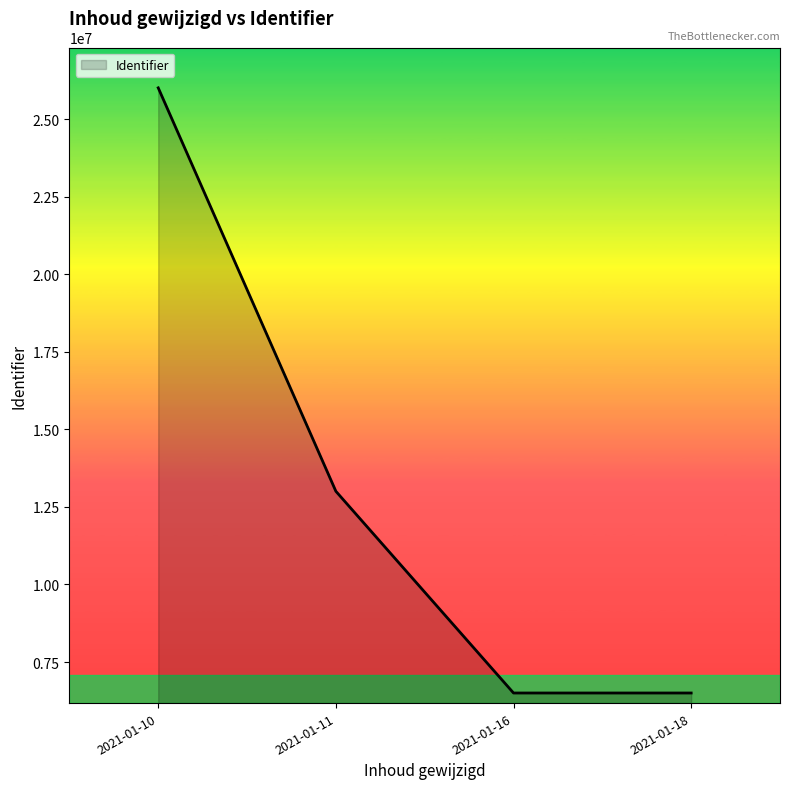

At which category does the data reach its first local valley?

2021-01-16